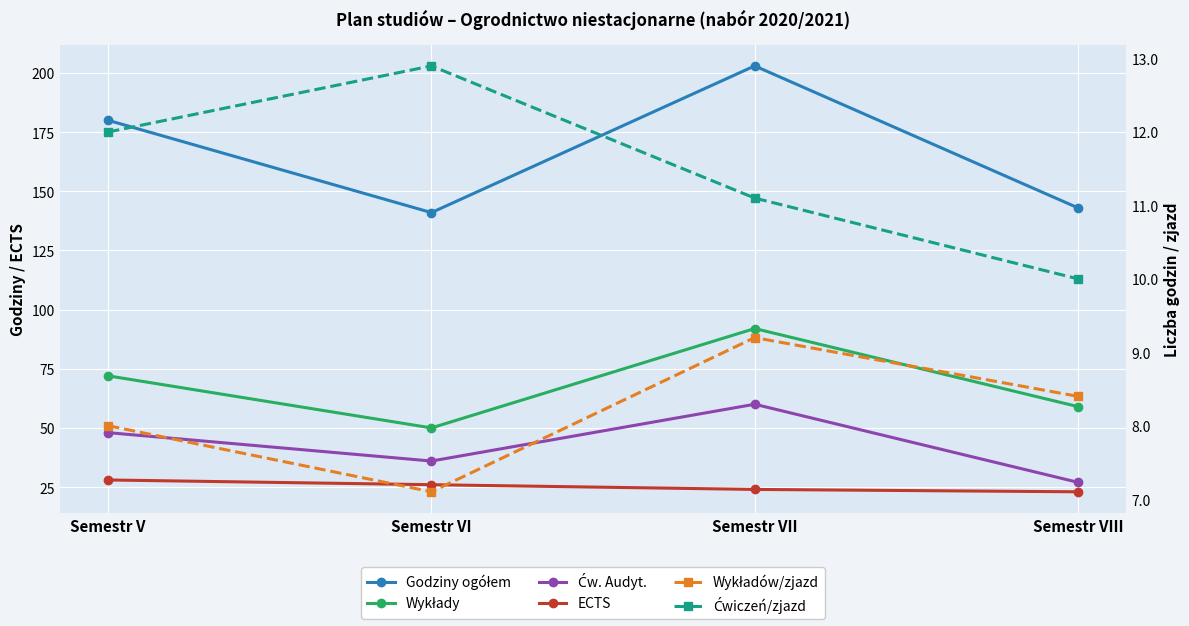

Where does the Godziny ogółem series first go above 180?

Semestr VII